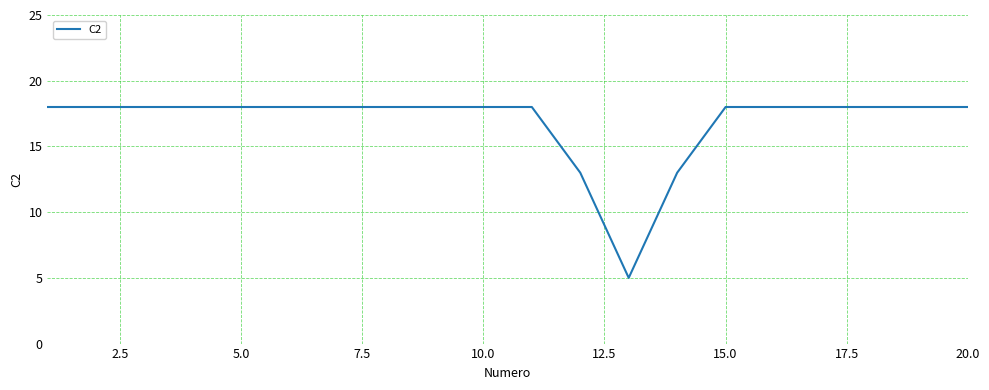

What is the maximum value shown in the chart?

18